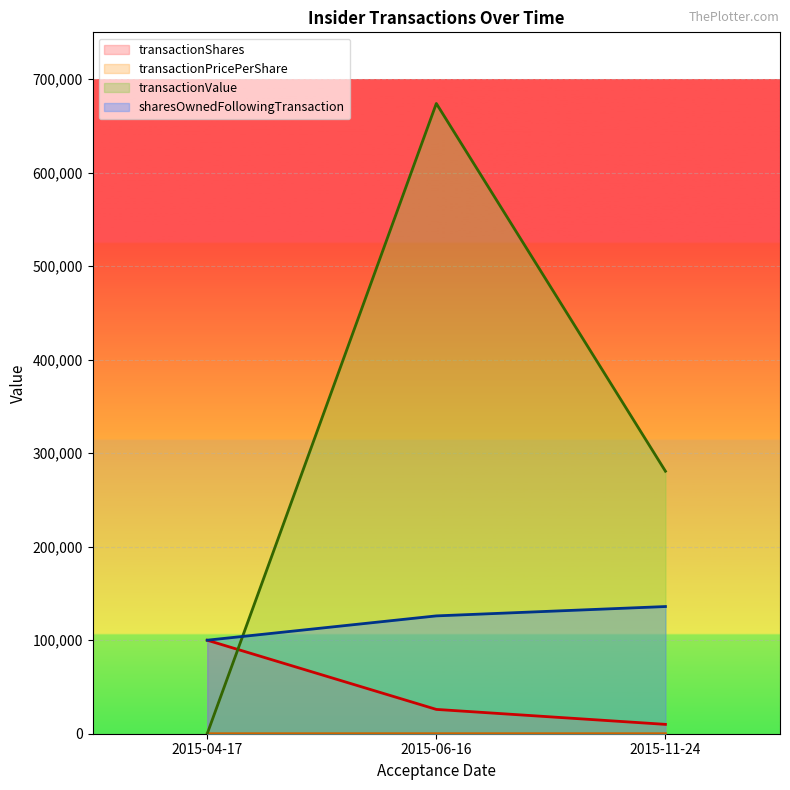

Which series changed the most between 2015-04-17 and 2015-11-24?

transactionValue